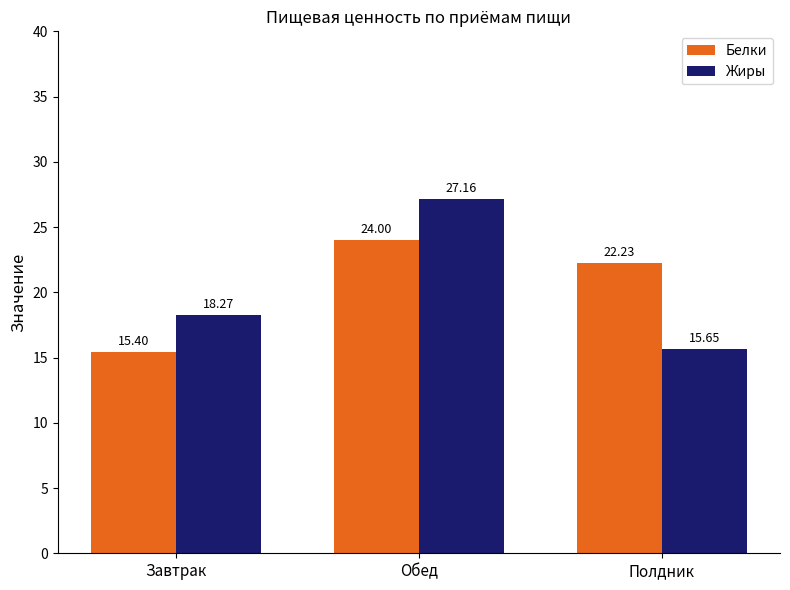

What is the difference between the highest and lowest values at Завтрак?

2.9